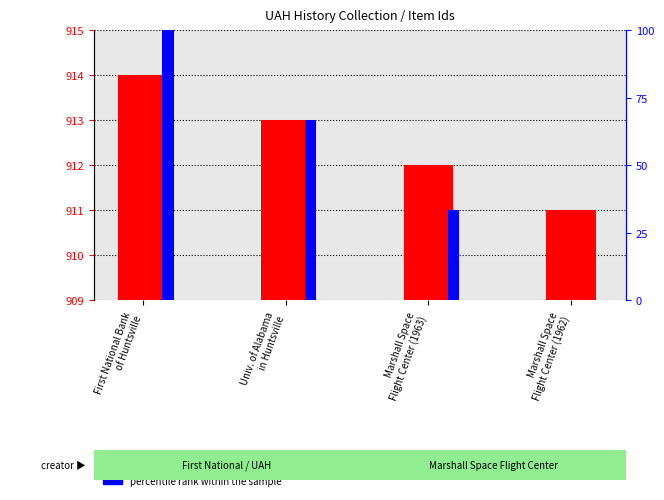

What is the label of the 3rd bar from the right?

Univ. of Alabama
in Huntsville